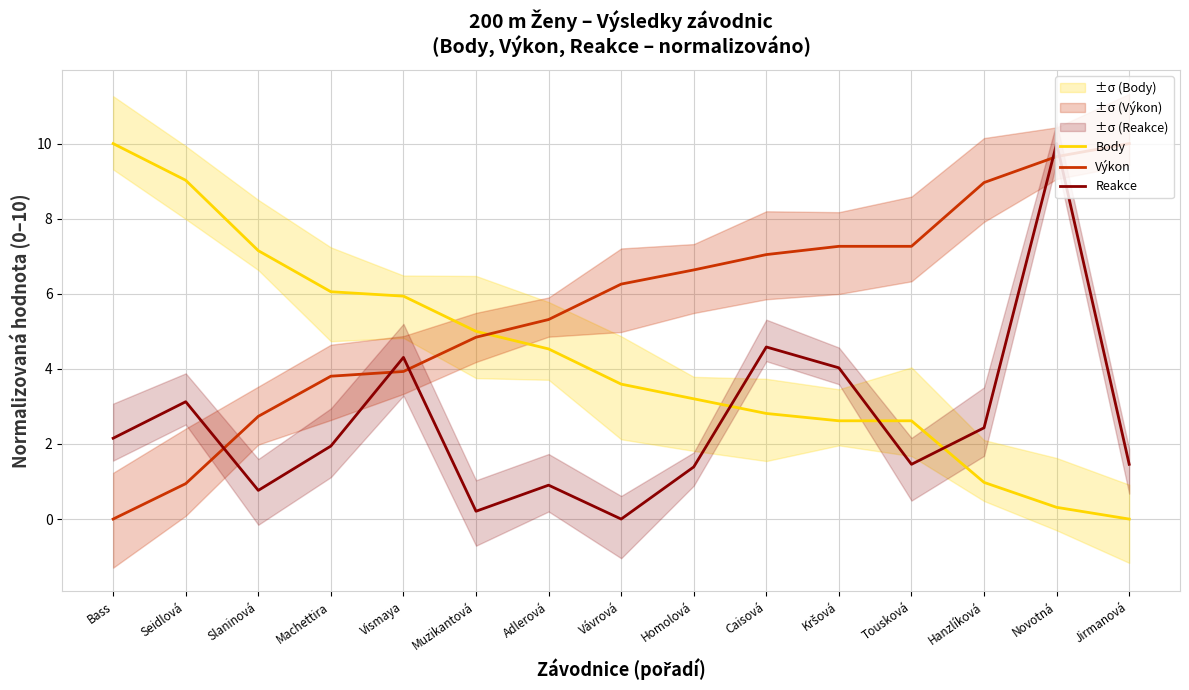

What position from the right is Slaninová?

13